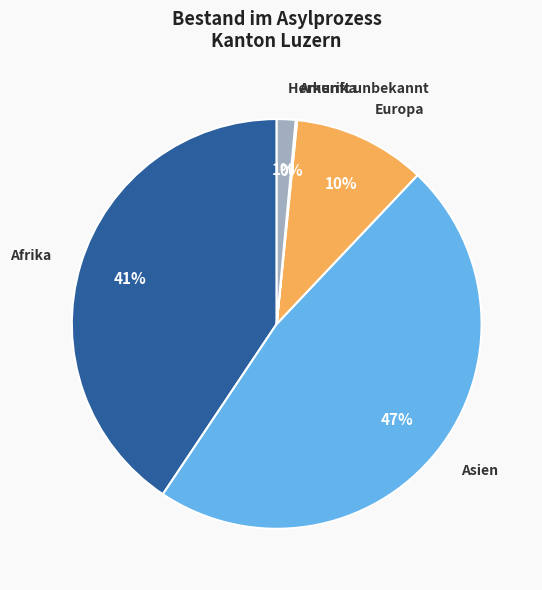

Which has a higher value, Europa or Herkunft unbekannt?

Europa